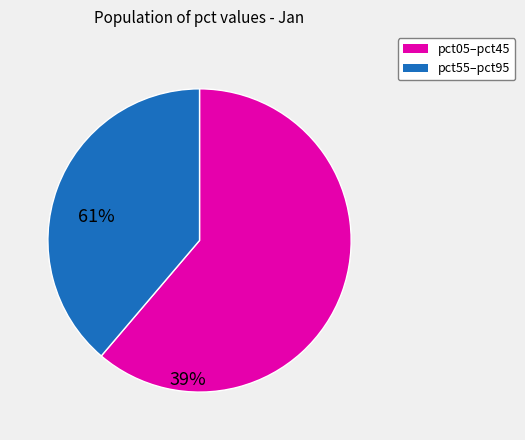

Is there a majority slice in this chart?

Yes